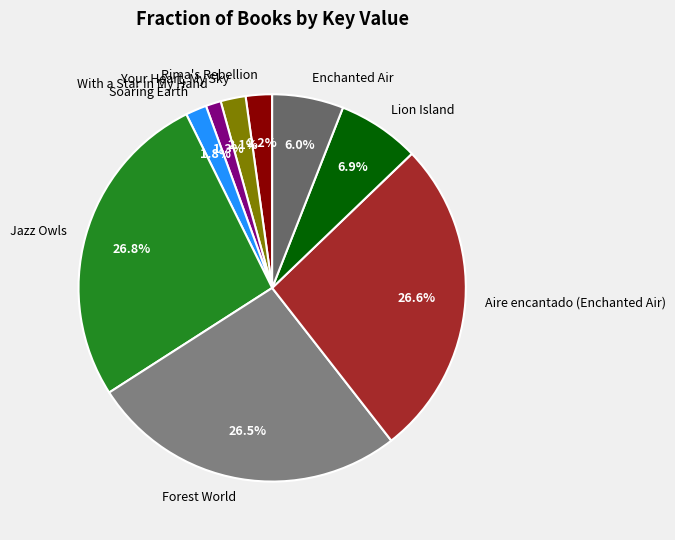

The With a Star in My Hand slice represents 1% of the pie. True or false?

True